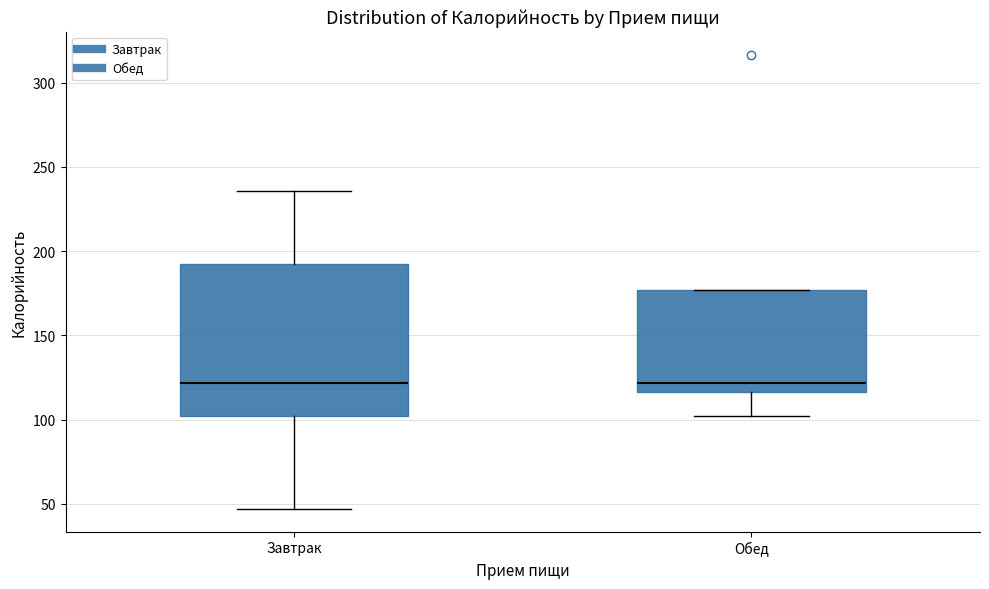

Reading left to right, transcribe this box plot: for each box, give where its median line is, the range the box spans, and where its two whiskers end, as read against the y-axis. The values are not printed on the chart, so give them approximately, as read against the axis.

Завтрак: median 120, box 100 to 195, whiskers 45 to 235
Обед: median 120, box 115 to 175, whiskers 100 to 175